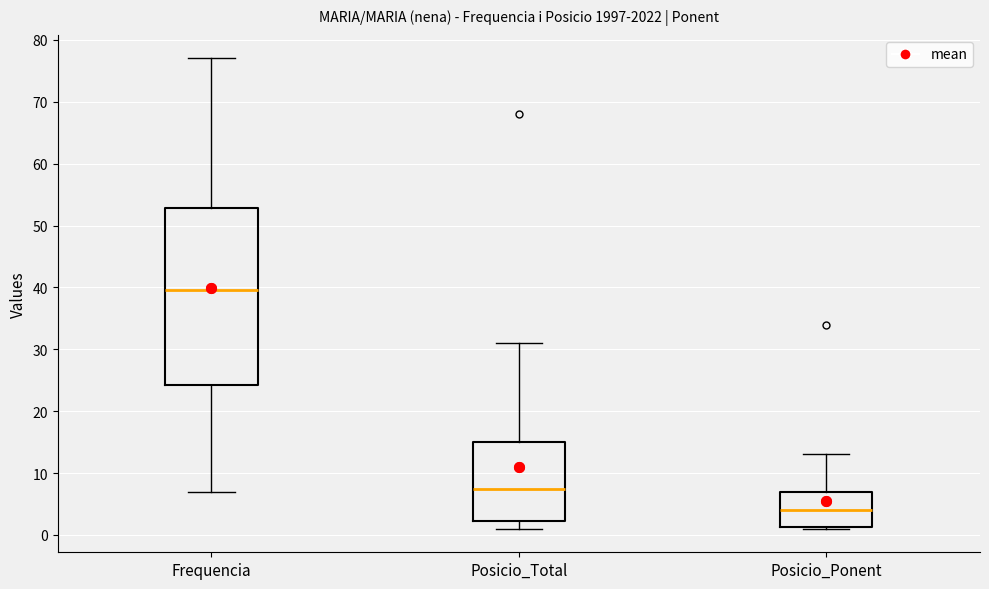

Comparing the boxes themselves (not the whiskers), which one is the tallest?

Frequencia